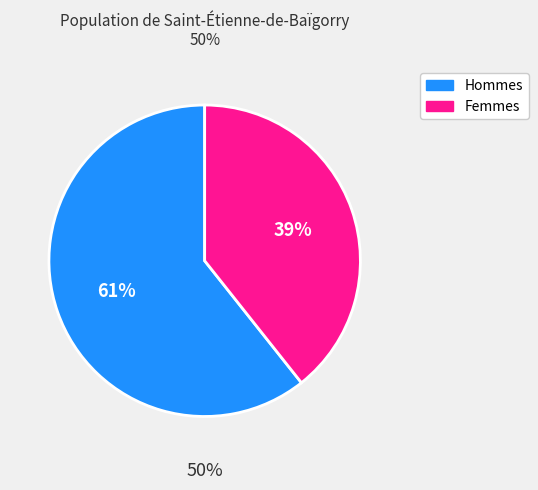

Is pct45 the majority of the pie?

No